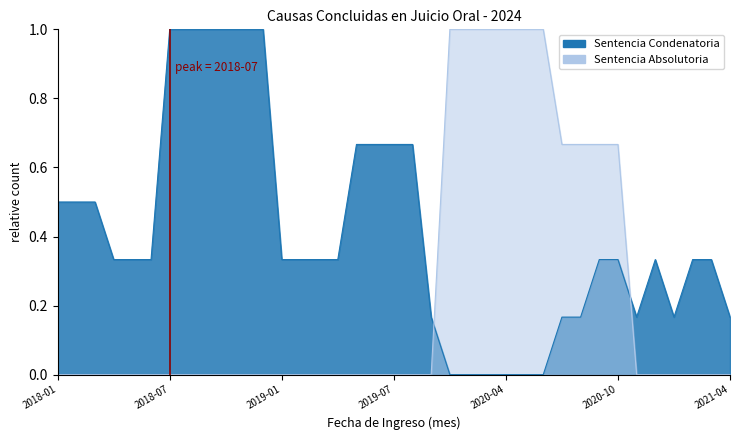

How many positive values does the Sentencia Condenatoria series have?

31